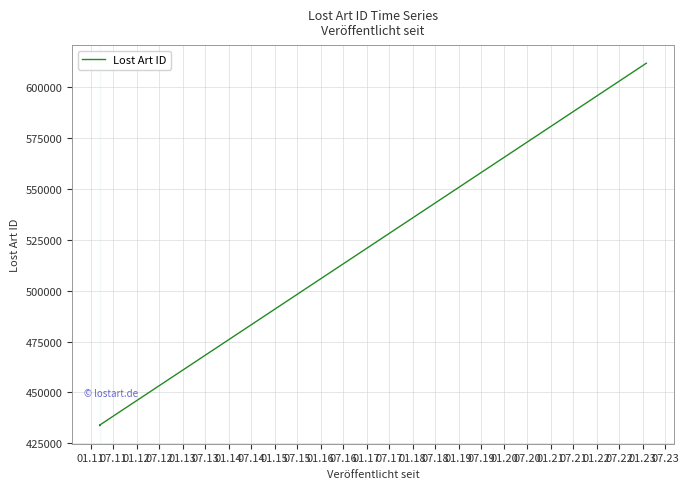

At which category does the data reach its first local valley?

07.11